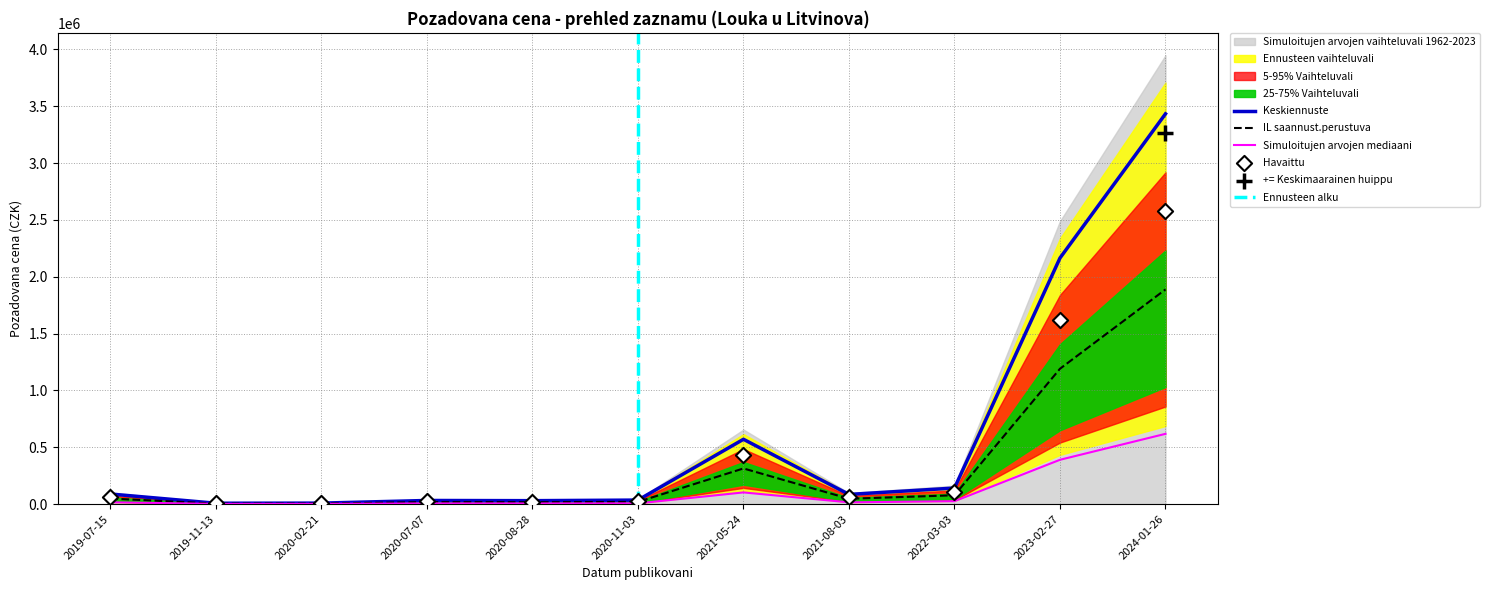

What is the change in value from 2021-05-24 to 2020-07-07?

-538200